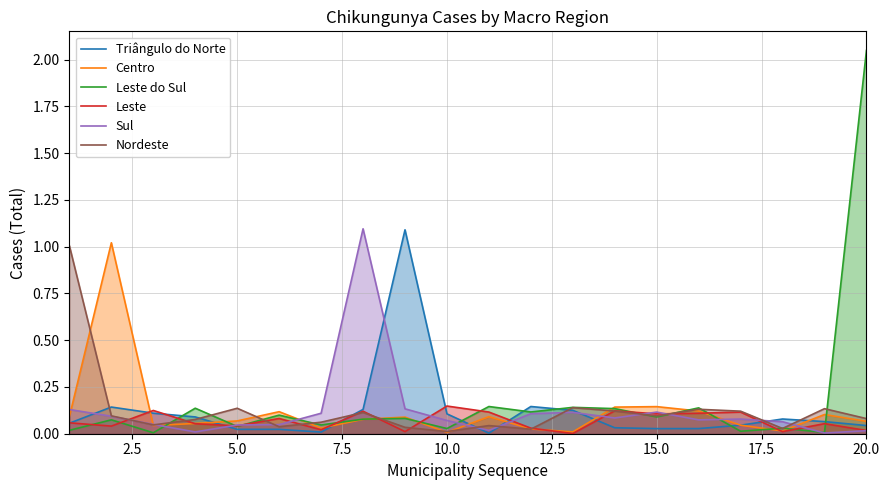

What is the difference between the second highest and second lowest values in the Leste do Sul series?

0.1